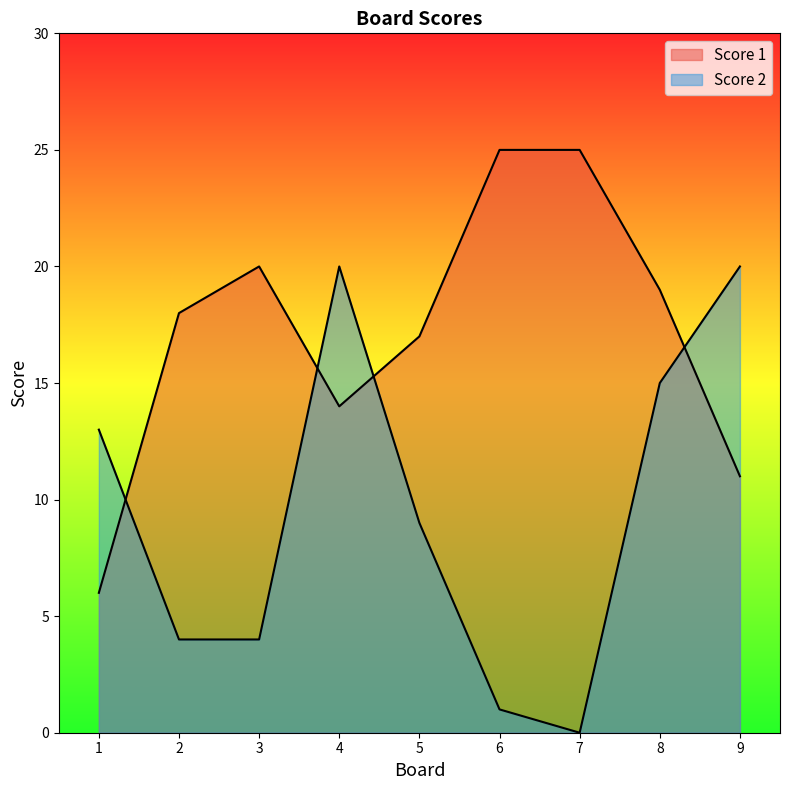

How many lines are shown in the chart?

2